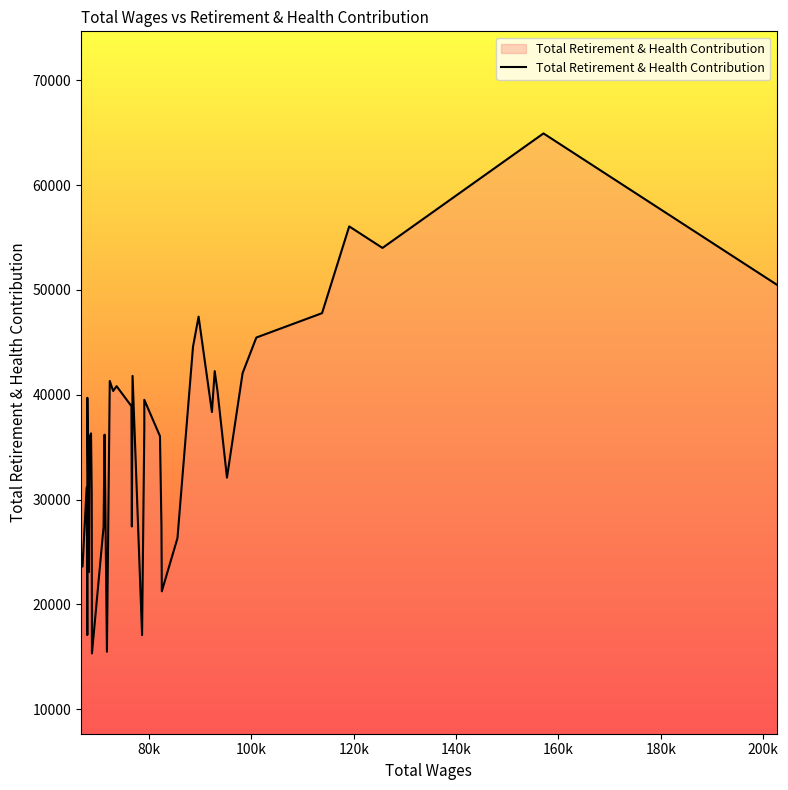

What is the maximum value shown in the chart?

64933.5